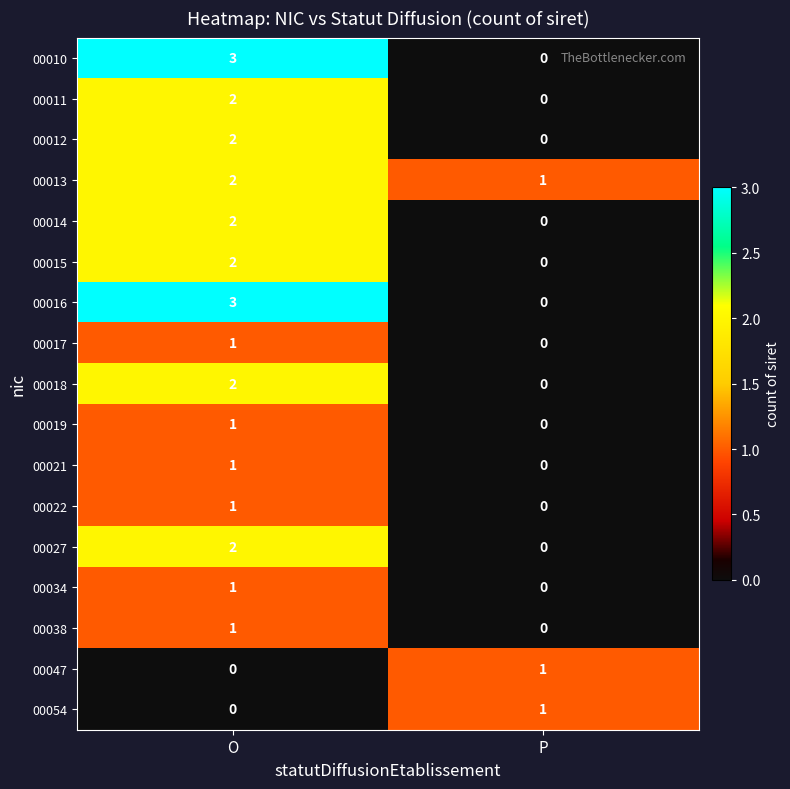

List the labels in order of 00013 value, smallest first.

P, O